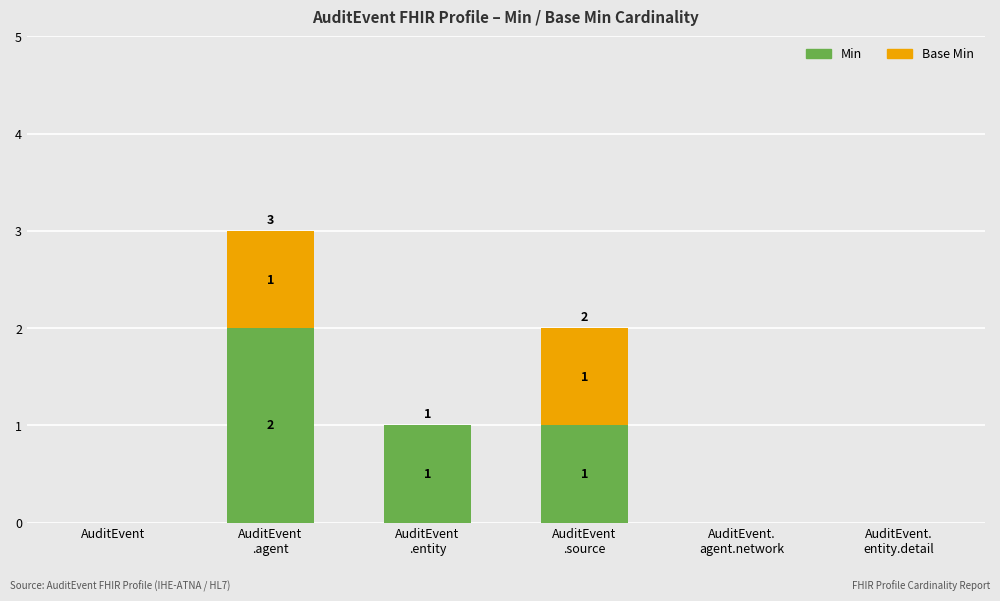

What is the sum of all Min values?

4